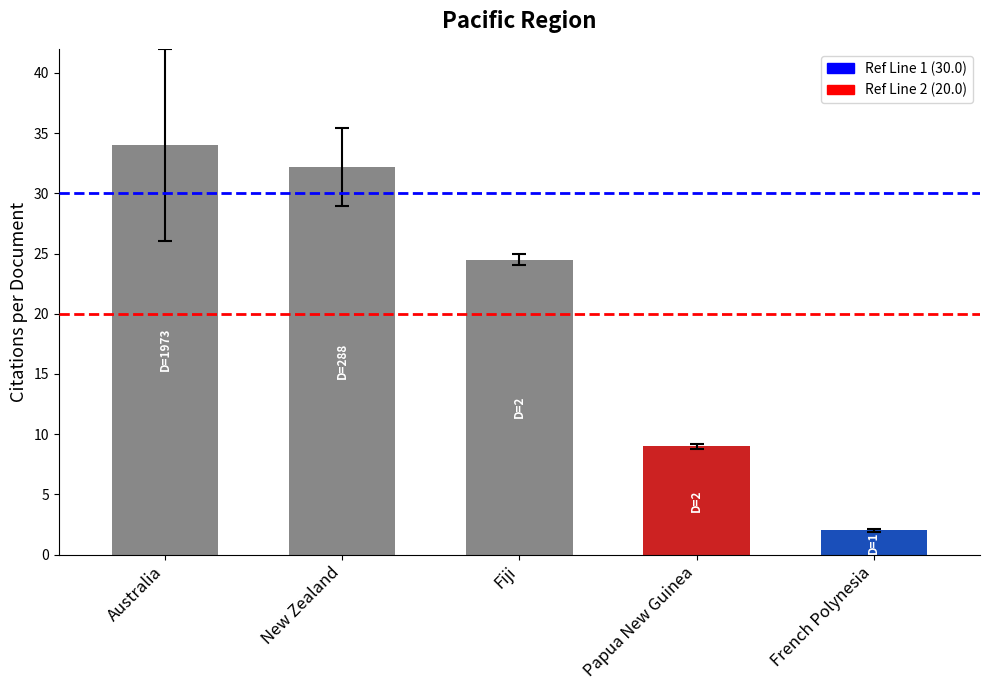

What is the average value?

20.3